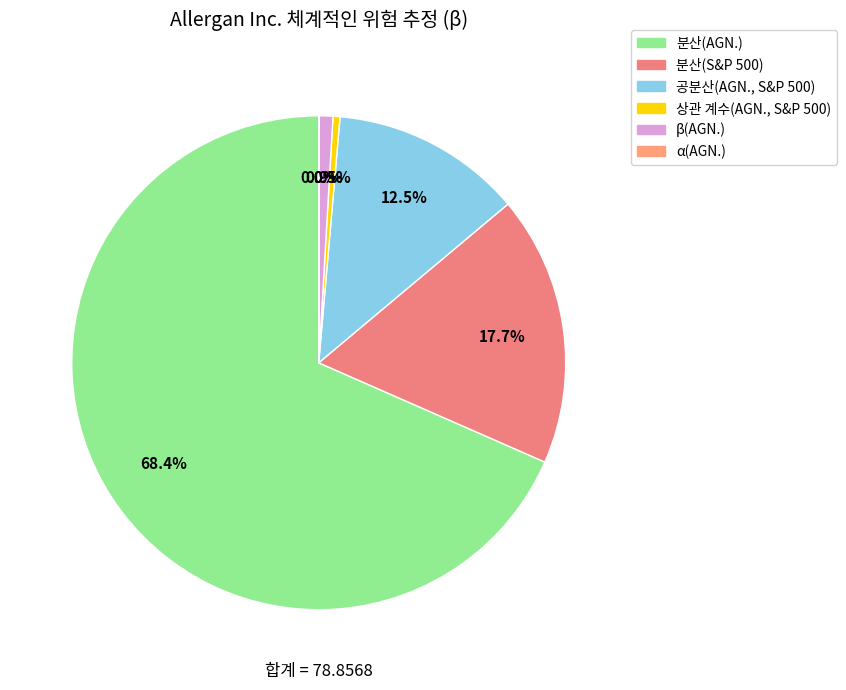

Rank the categories by value from lowest to highest.

α(AGN.), 상관 계수(AGN., S&P 500), β(AGN.), 공분산(AGN., S&P 500), 분산(S&P 500), 분산(AGN.)